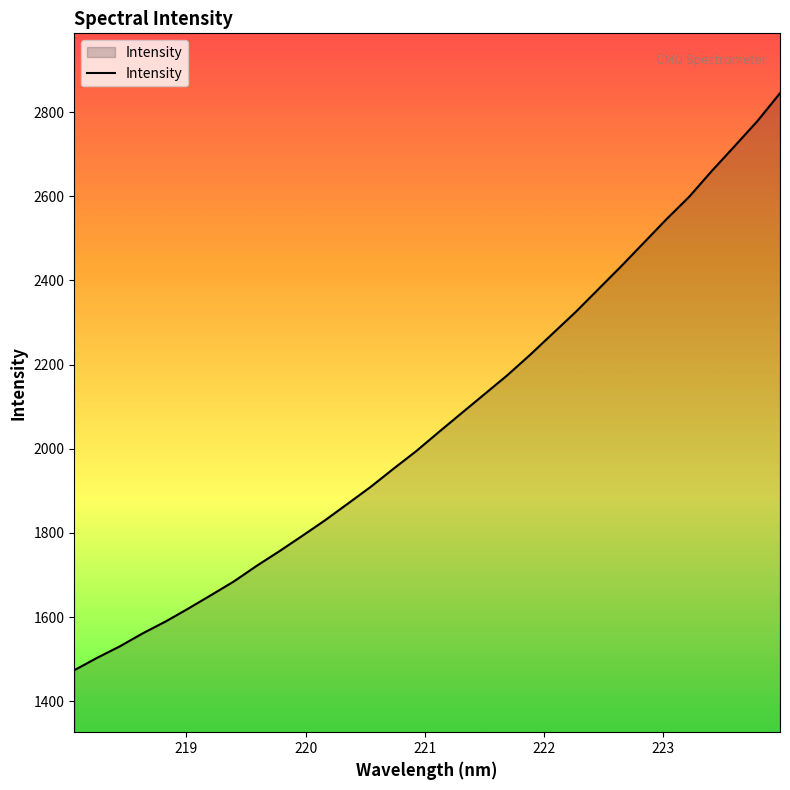

What is the sum of all values?

66137.8